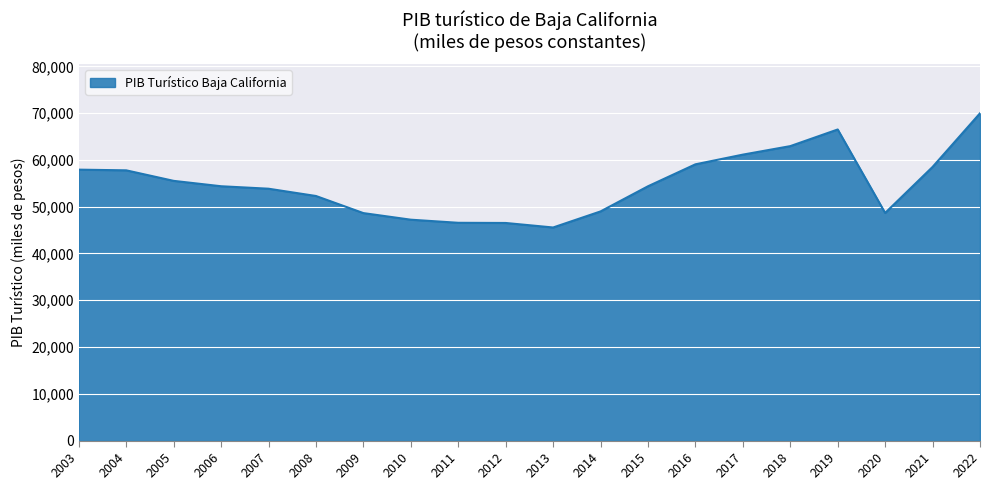

What is the approximate value at 2007?

53843.9